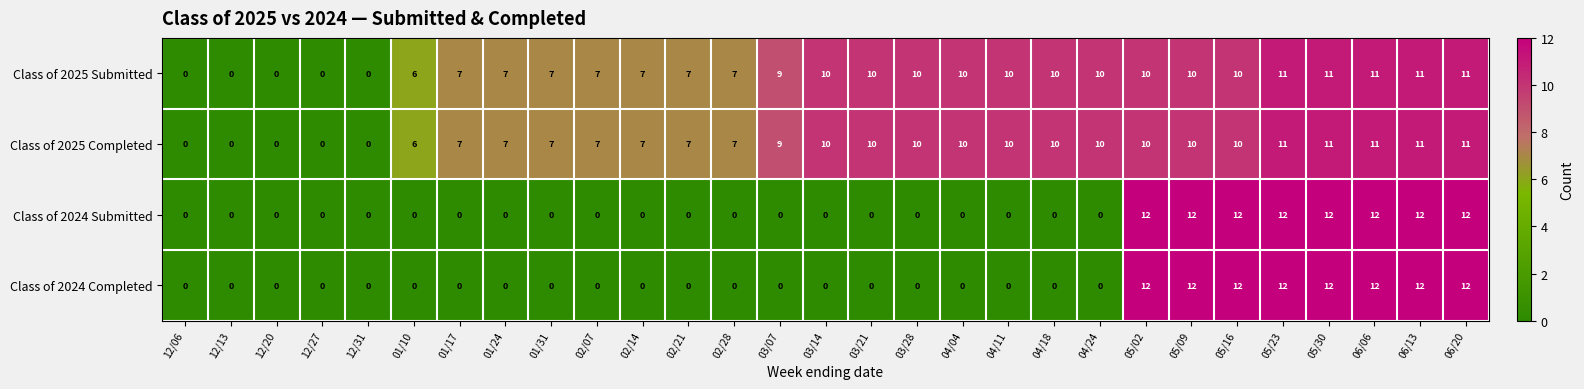

Count the Class of 2024 Completed values in the range 0 to 12.

29